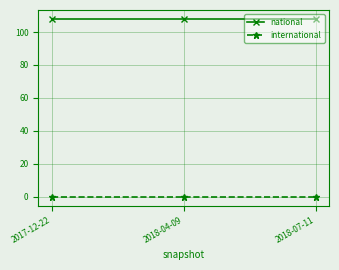

What is the difference between the highest and lowest values at 2018-07-11?

108